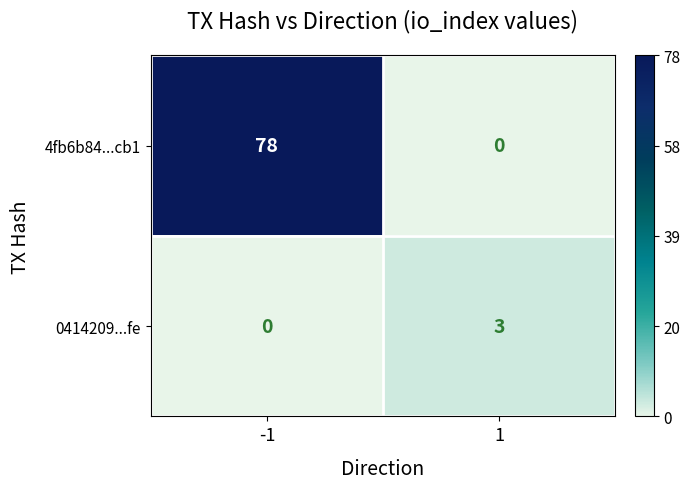

The value of 0414209...fe at -1 is 0. True or false?

True